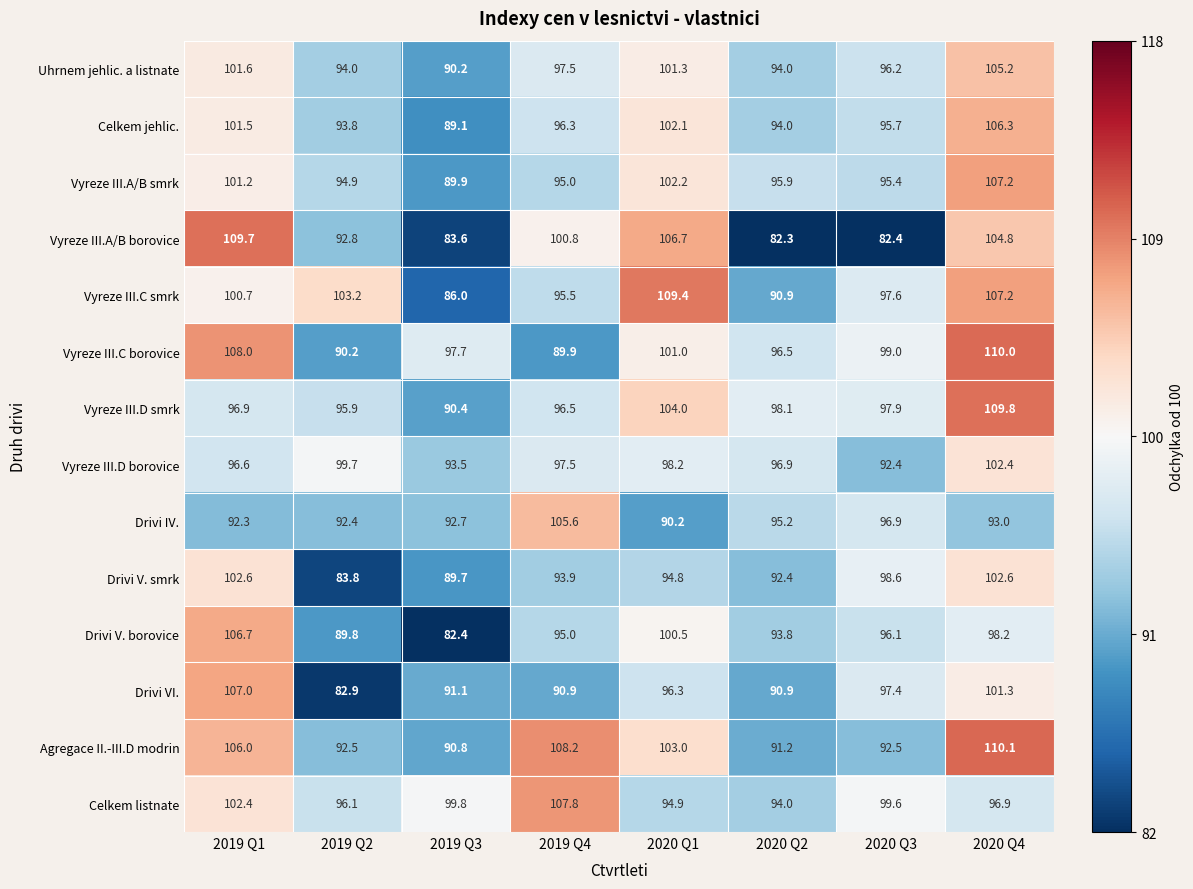

At how many categories does at least one series exceed 101?

5